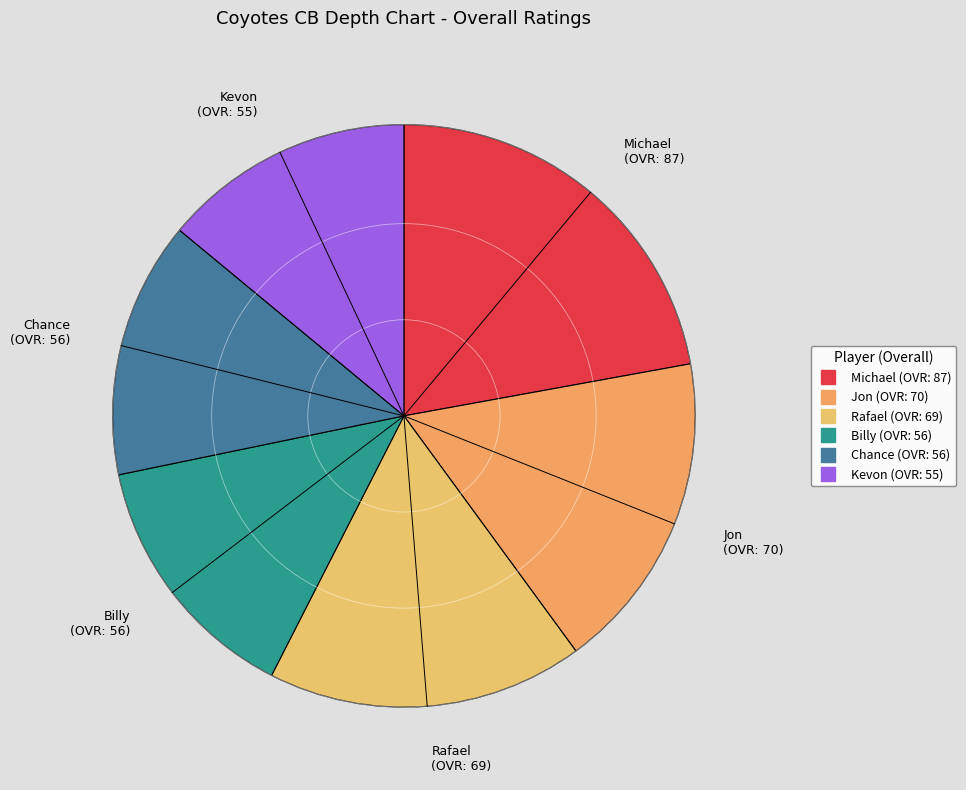

What is the largest slice in the pie chart?

Michael